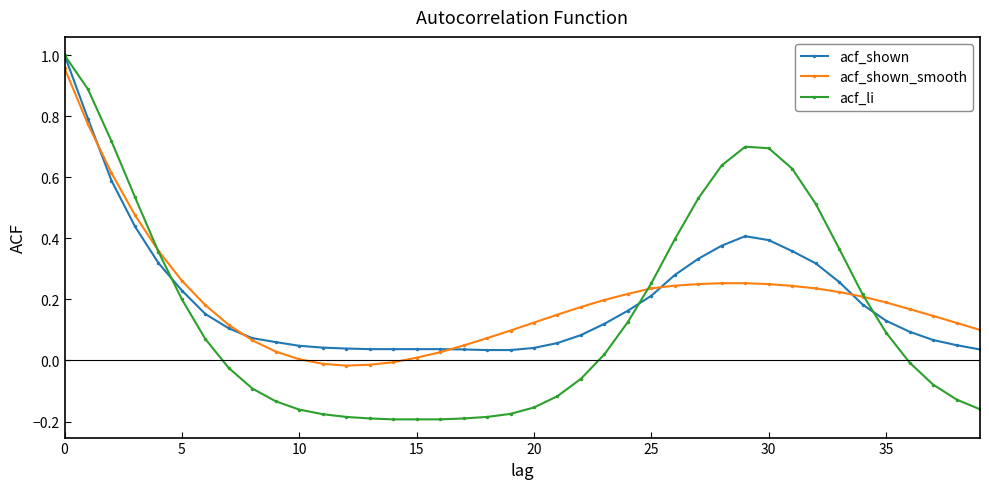

Which series has the largest range (max minus min)?

acf_li